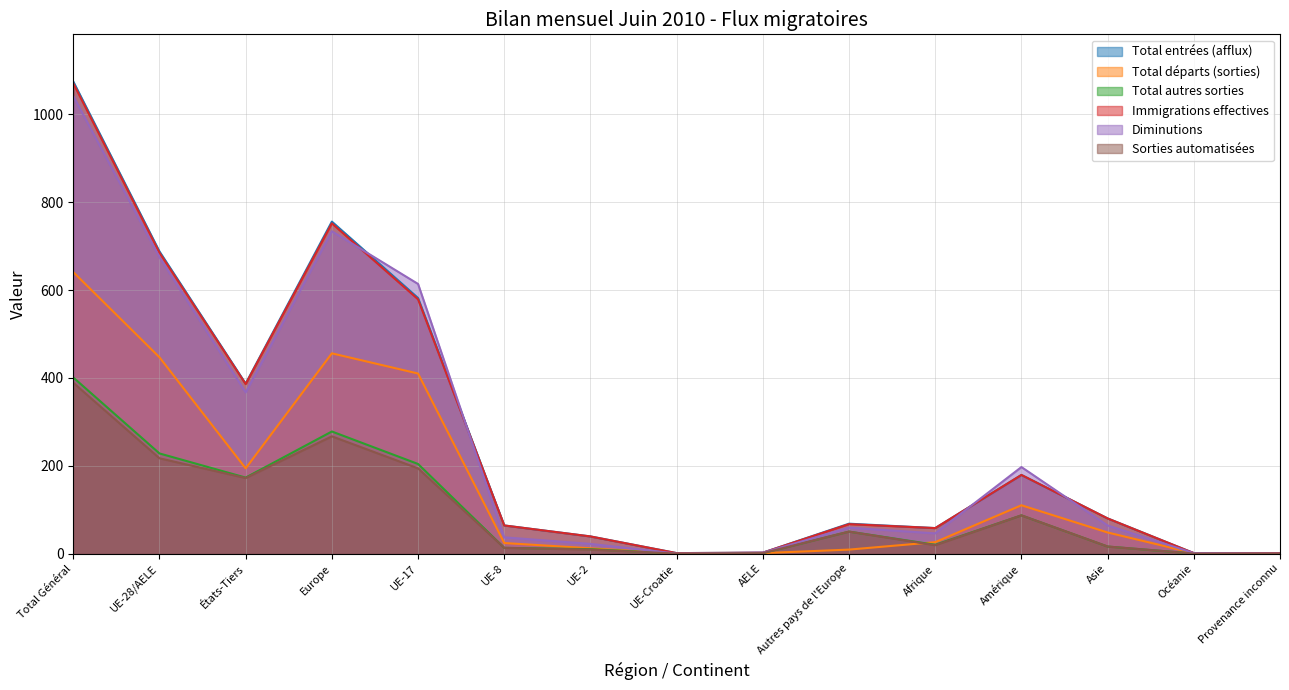

At which category does Diminutions reach its first local peak?

Europe